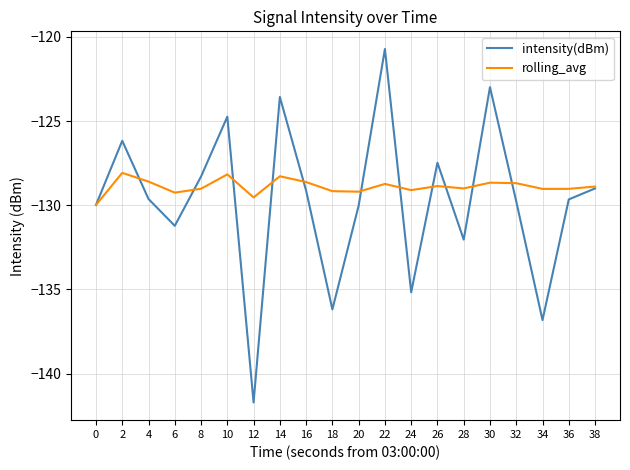

List the series in order of their peak value, lowest first.

rolling_avg, intensity(dBm)